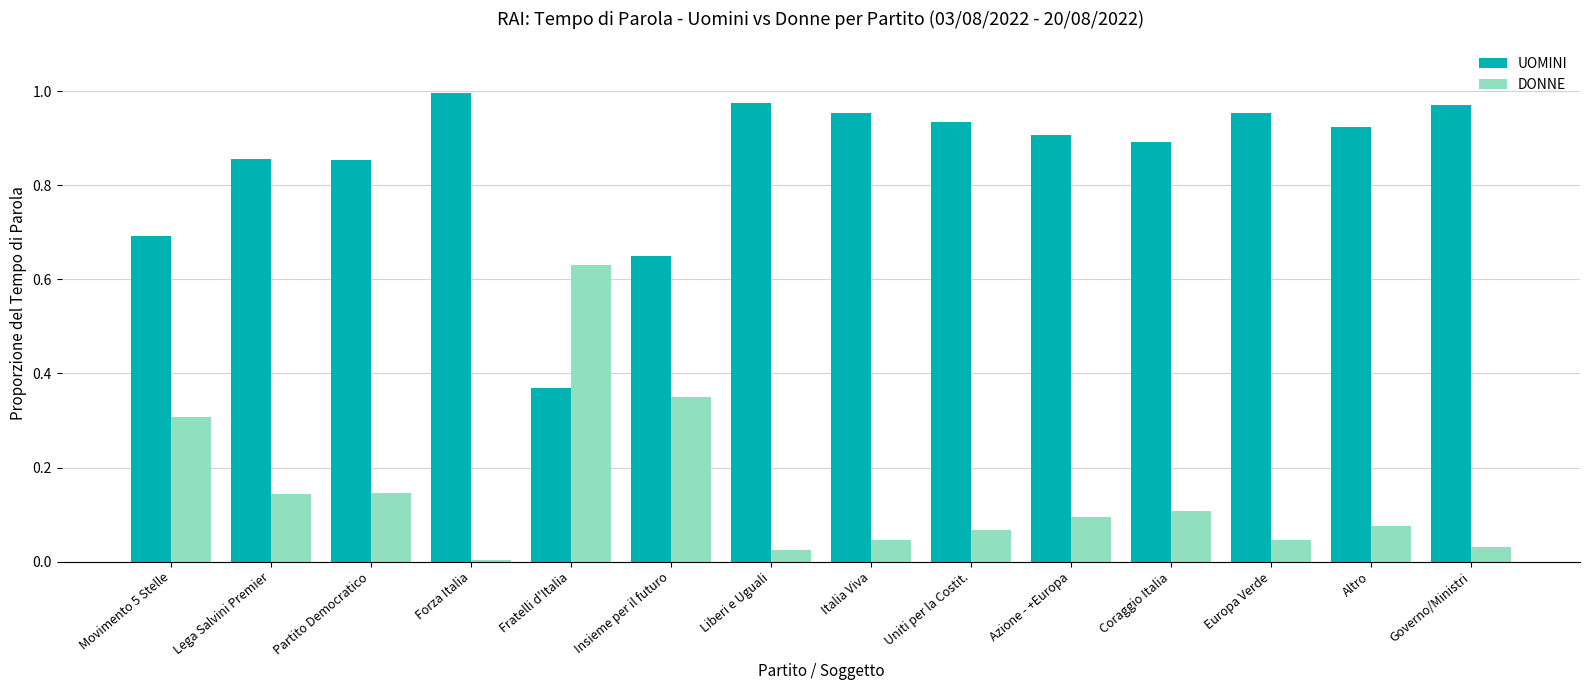

What is the difference between the highest and lowest values at Altro?

0.8